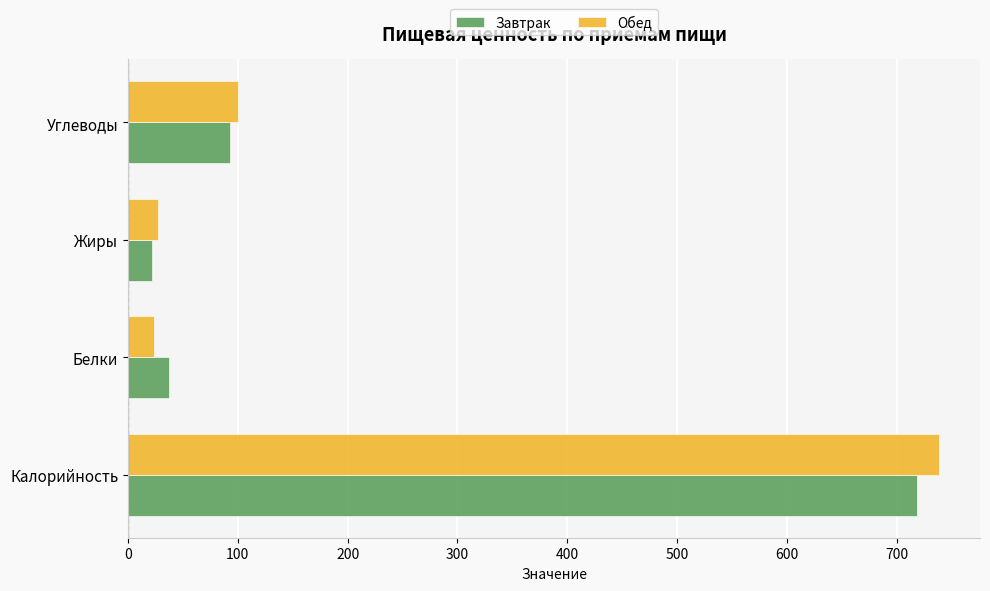

What is the total value across all series at Углеводы?

192.4